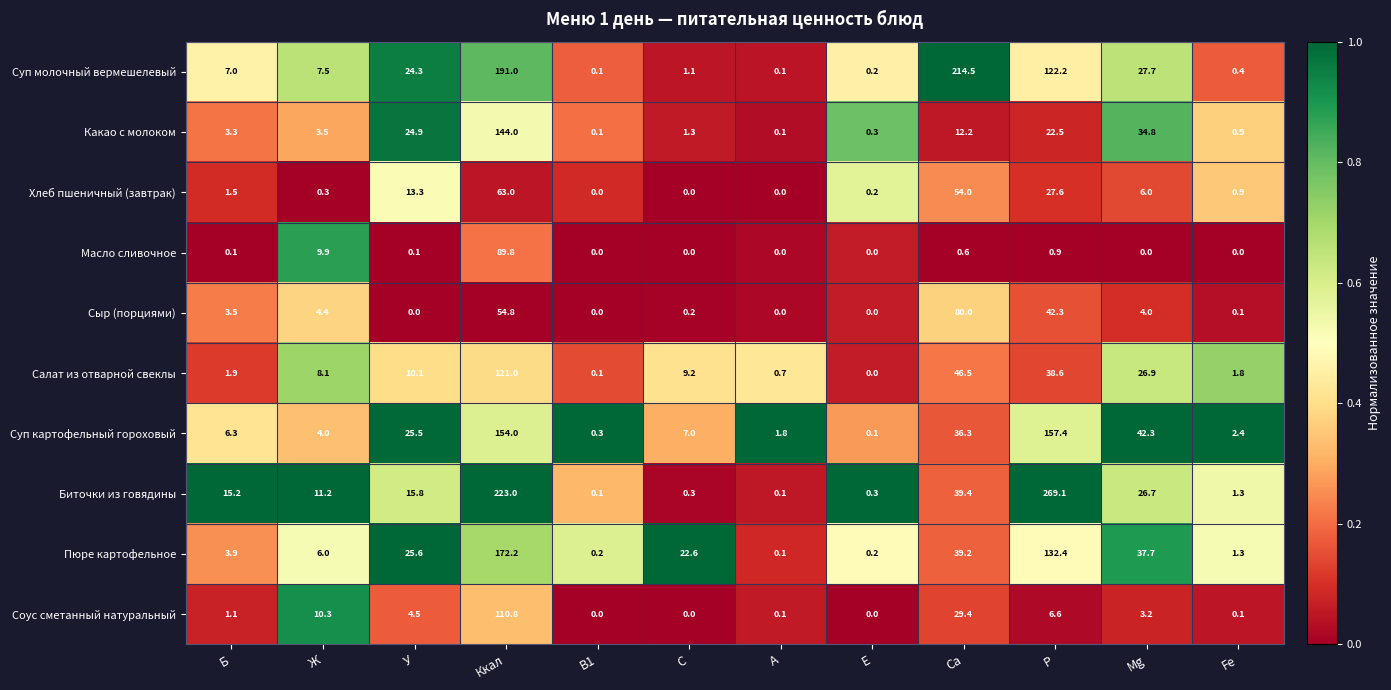

Which series has the widest spread of values?

Биточки из говядины